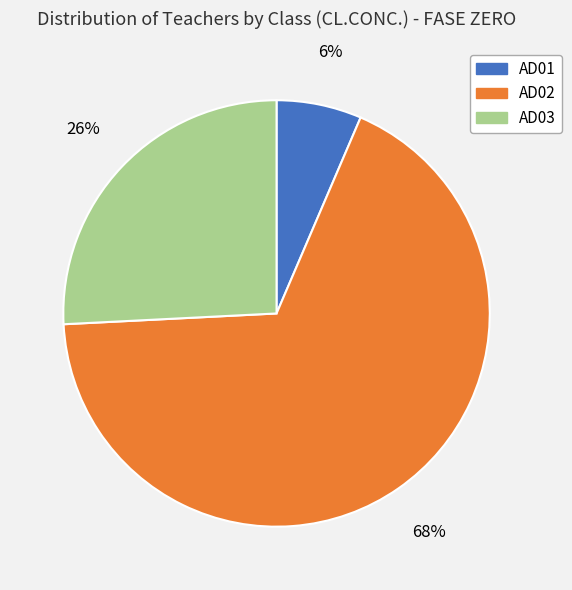

Is there a majority slice in this chart?

Yes